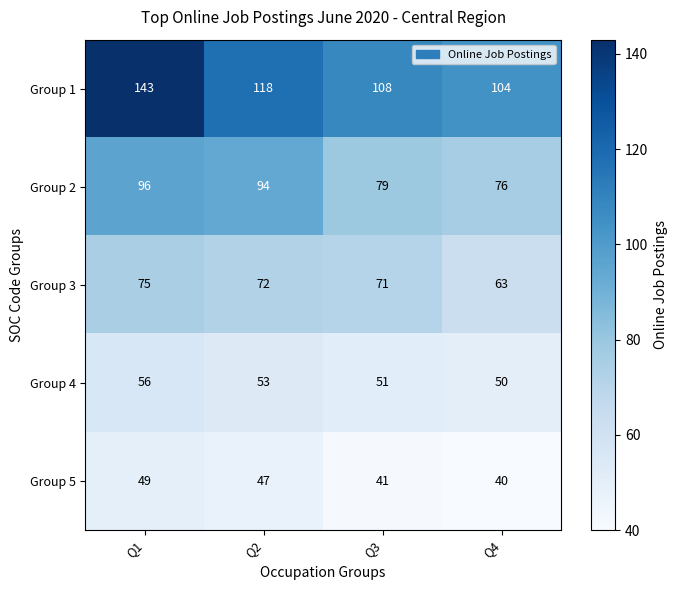

What is the total value across all series at Q4?

333